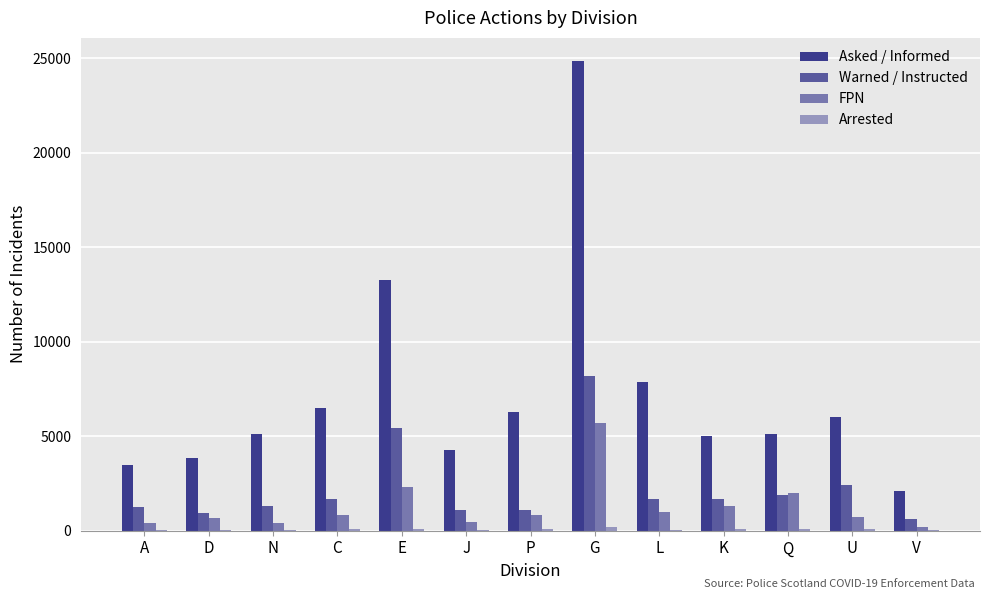

True or false: FPN has a value of 672 at D.

True